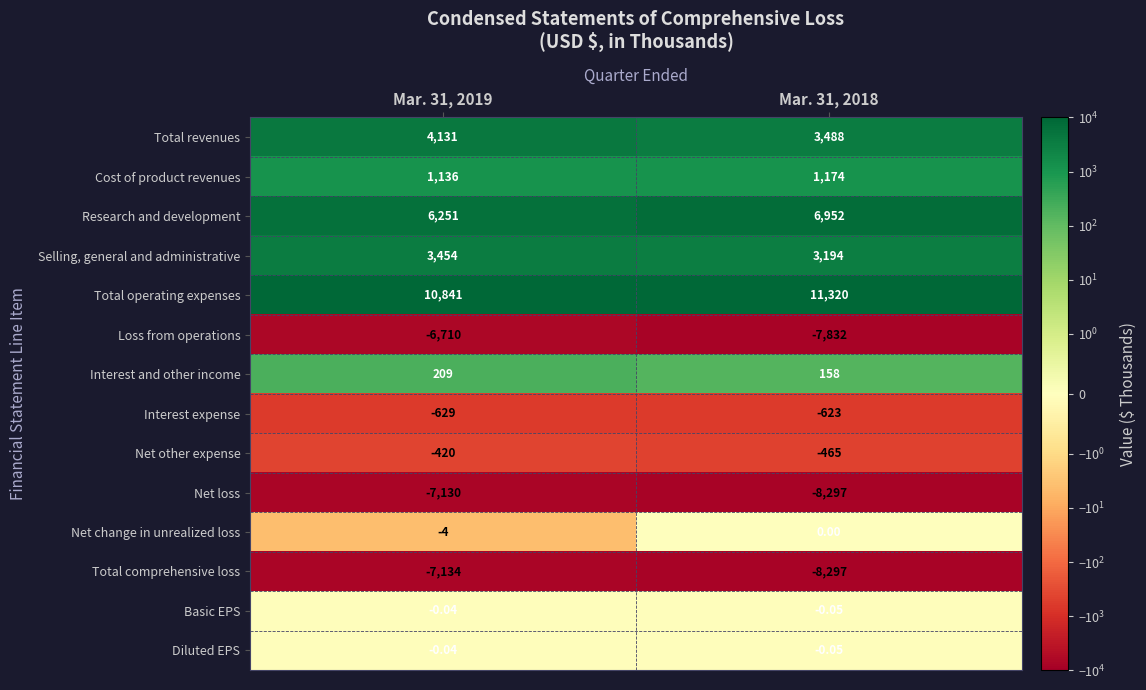

Which series changed the most between Mar. 31, 2019 and Mar. 31, 2018?

Net loss